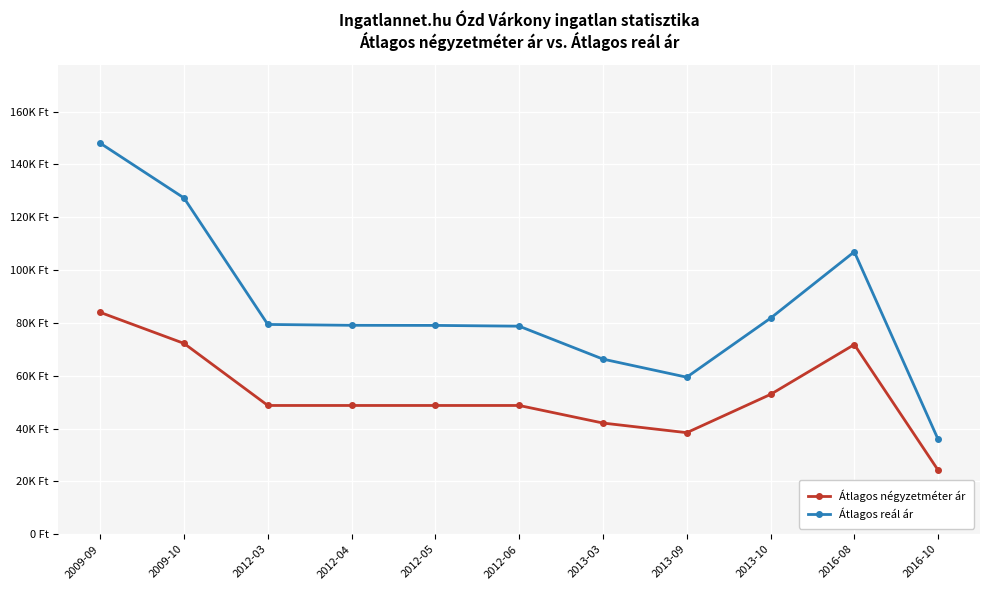

True or false: Átlagos reál ár and Átlagos négyzetméter ár intersect in this chart.

False